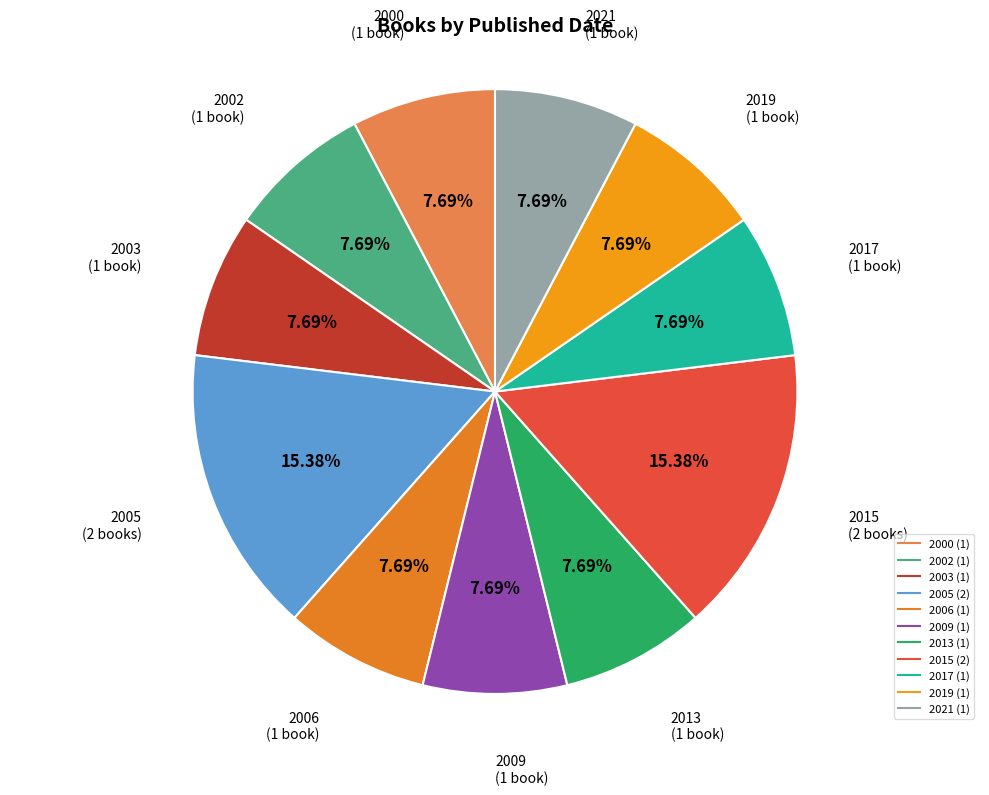

What percentage is the 2013 slice, to the nearest percent?

8%